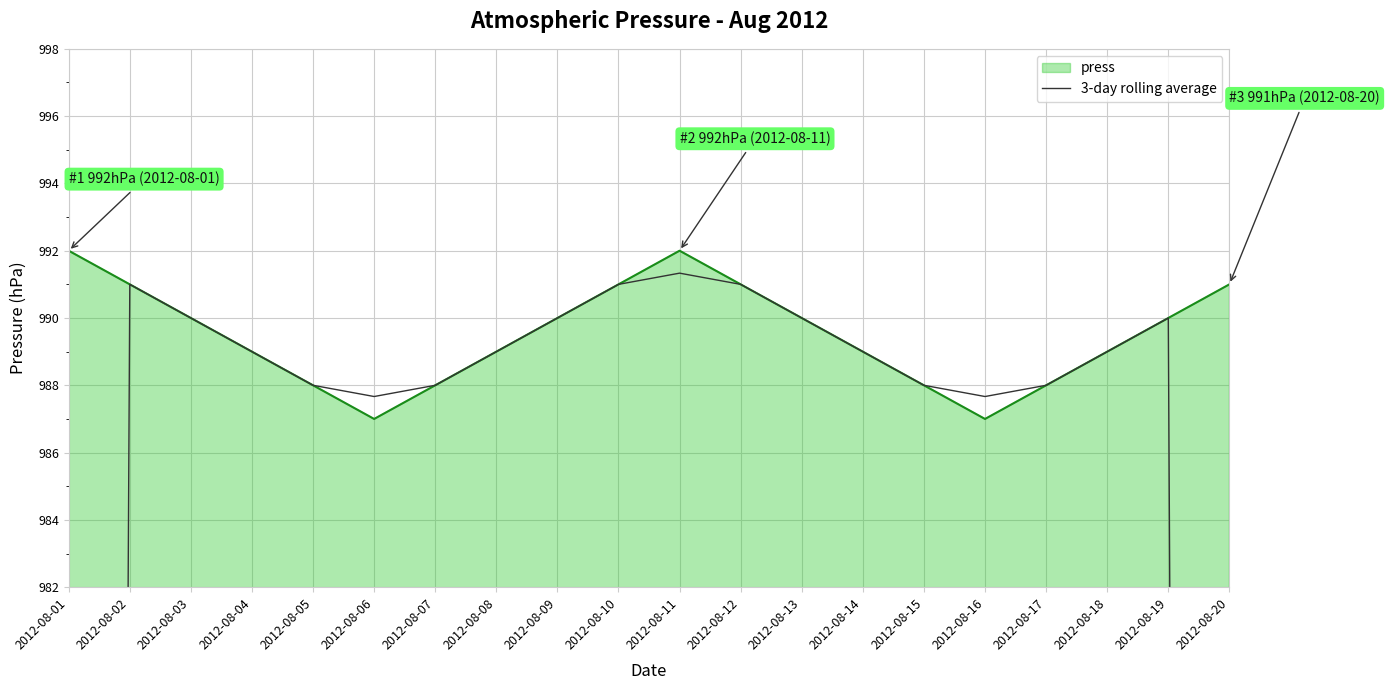

Does the chart display data point markers on the line(s)?

No